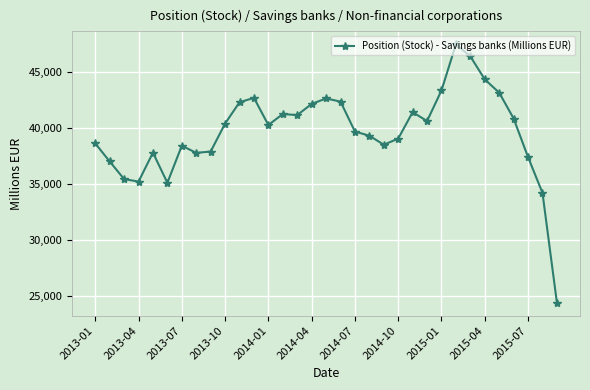

What is the sum of all values?

1308925